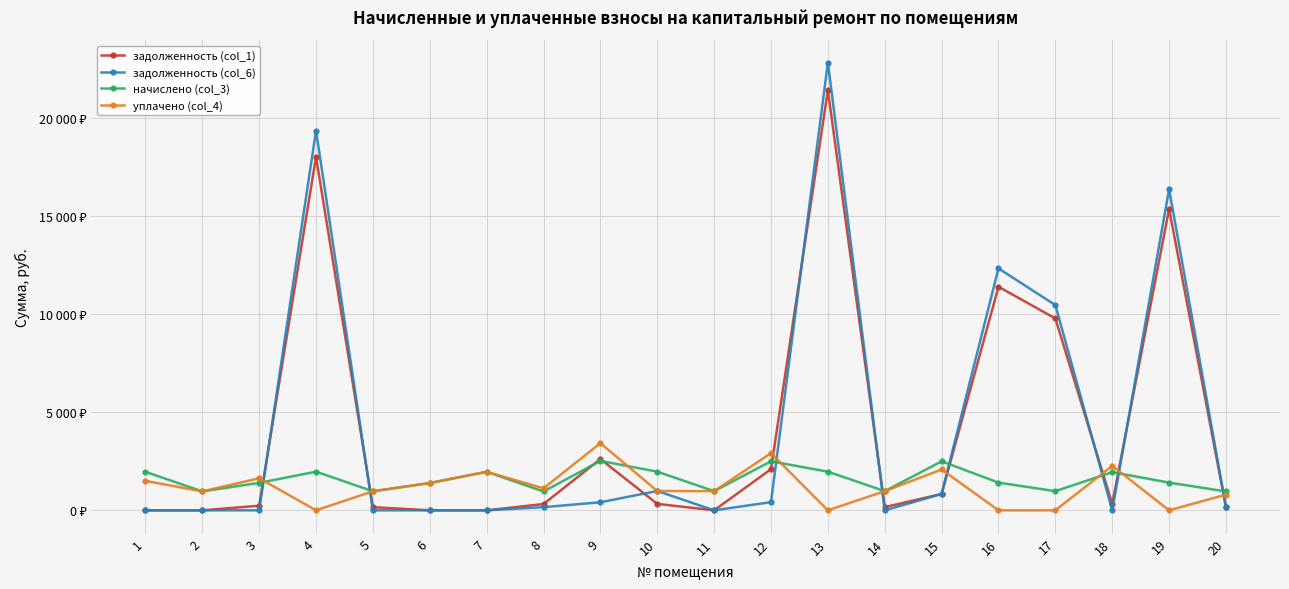

True or false: задолженность (col_1) has more than 2 interior local peaks.

True